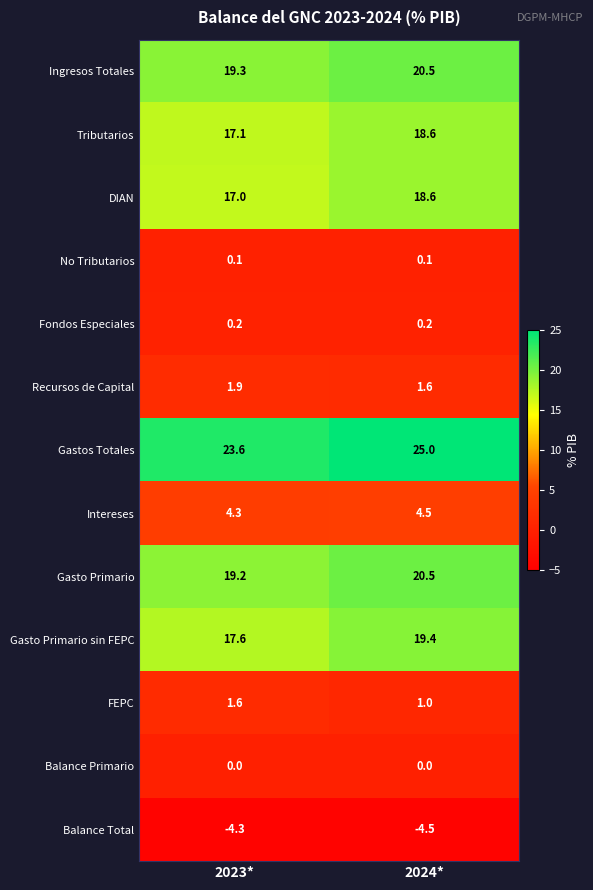

Which category has the highest value in the Balance Total series?

2023*